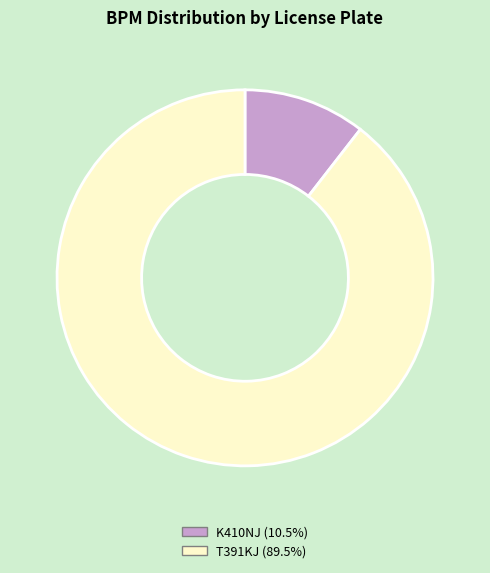

Which category has the biggest portion of the pie?

T391KJ